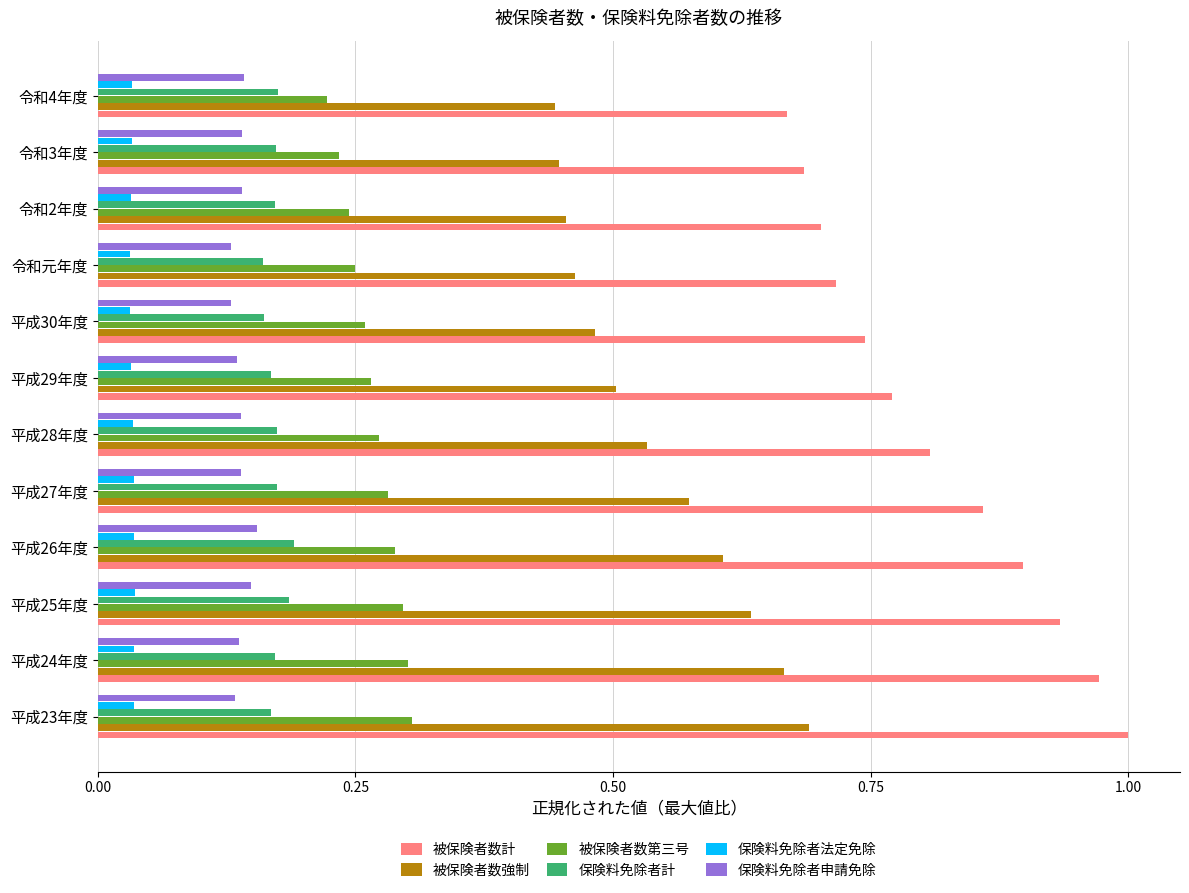

Which category has the highest value across all series?

平成23年度